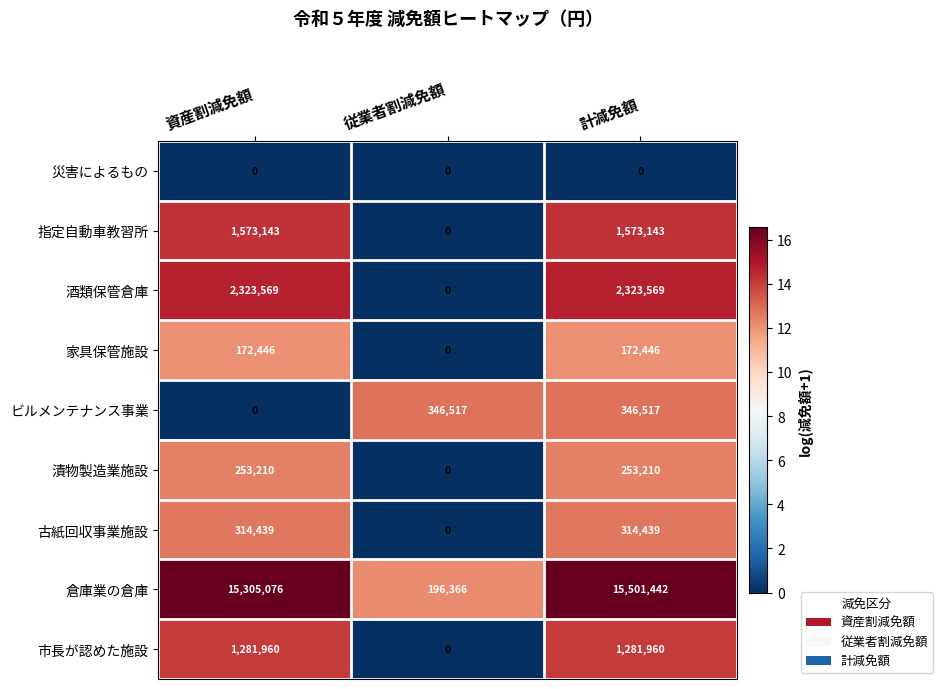

Is the value of 災害によるもの at 資産割減免額 greater than the value of 酒類保管倉庫 at 計減免額?

No